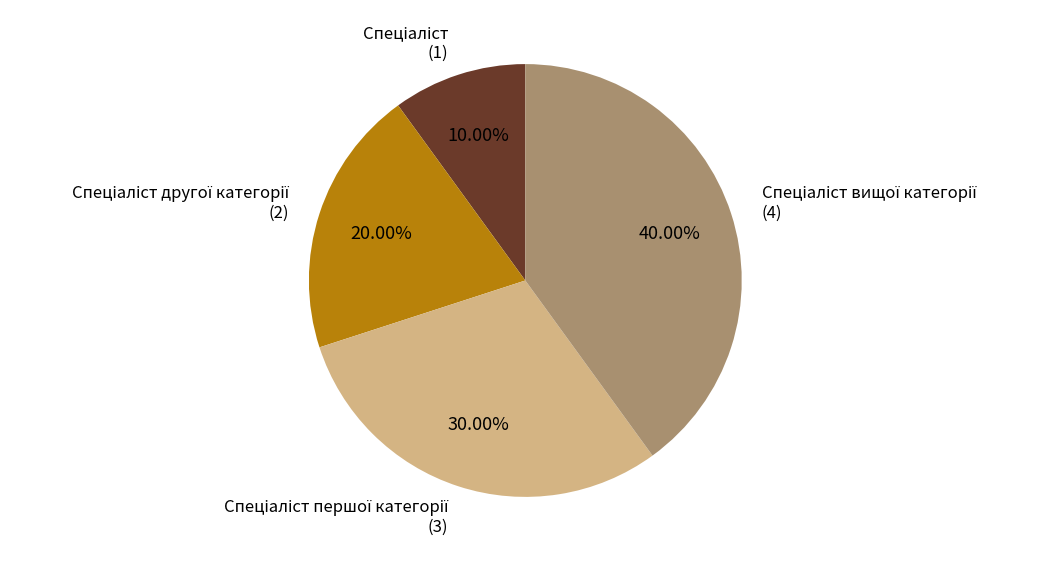

How many slices are in this pie chart?

4